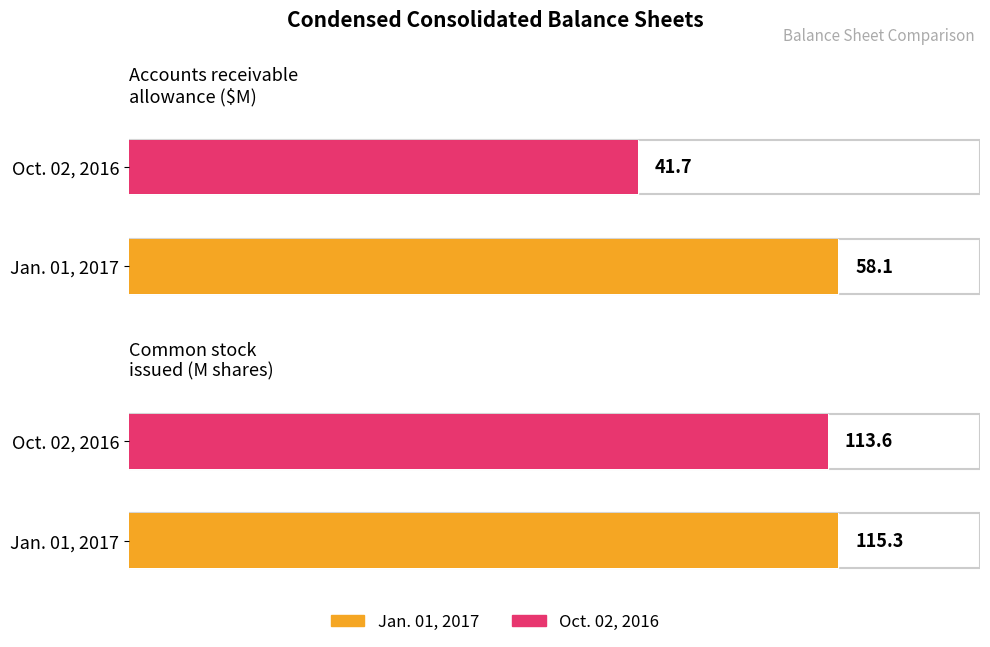

Which series has the largest total across all categories?

Jan. 01, 2017